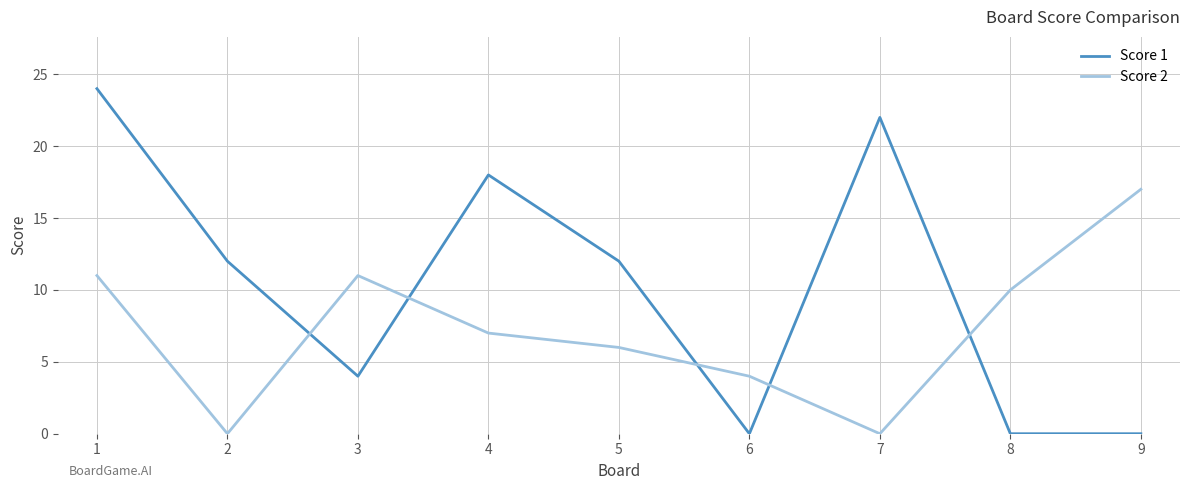

Rank the series by their maximum value, from highest to lowest.

Score 1, Score 2